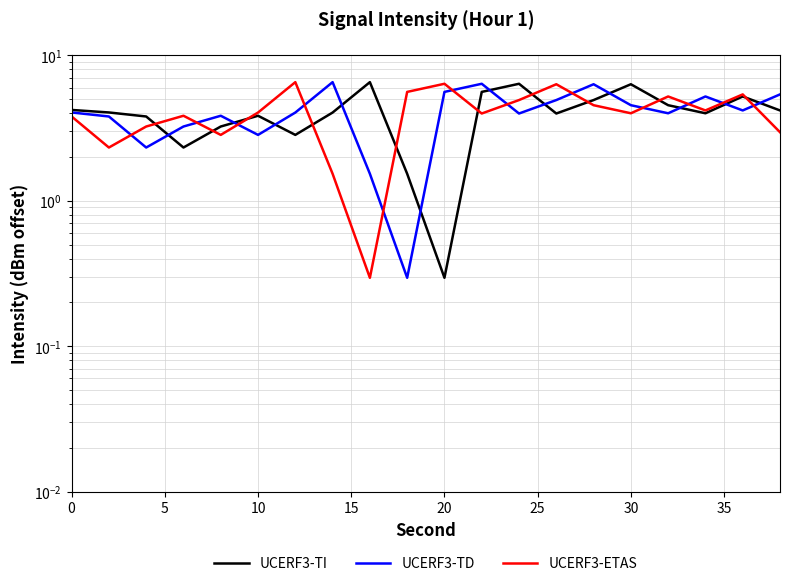

What is the lowest value of the UCERF3-ETAS series?

0.3